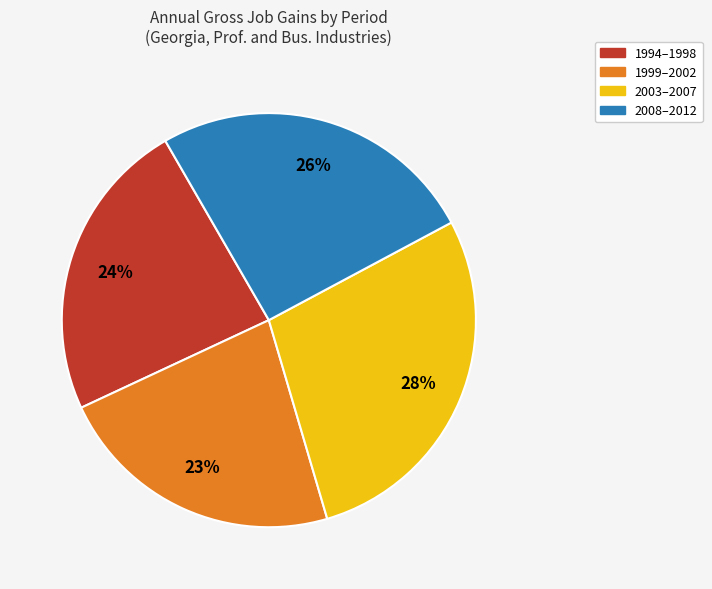

To the nearest percent, what is the difference between the 2008–2012 and 1999–2002 slice percentages?

3%